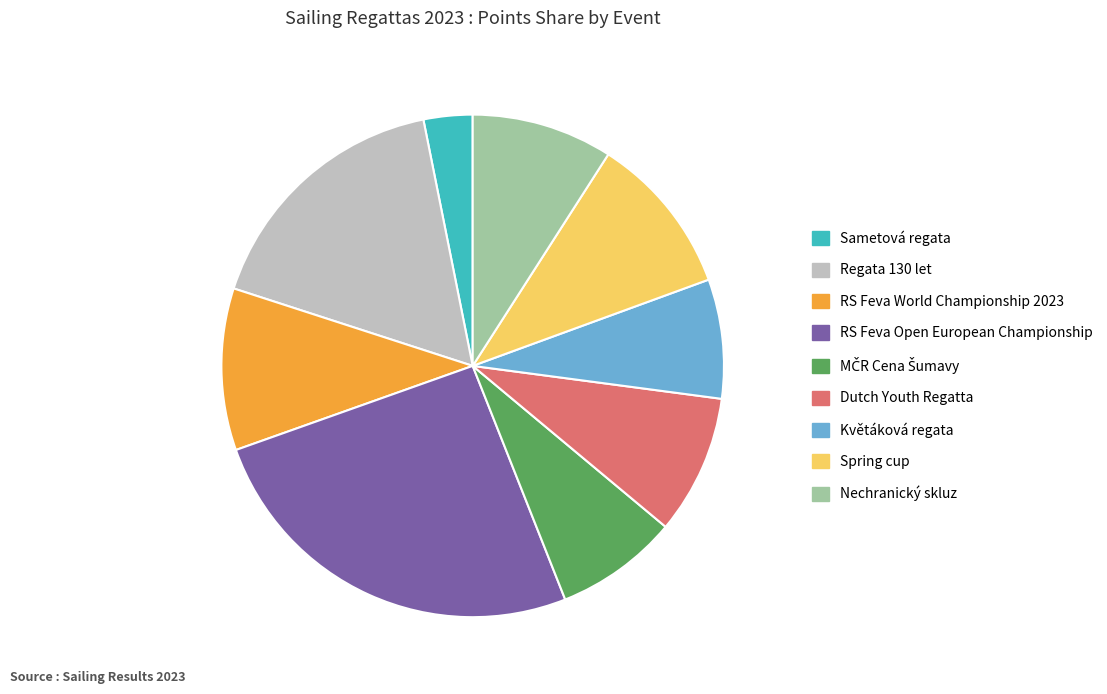

True or false: RS Feva World Championship 2023 accounts for 10% of the total.

True